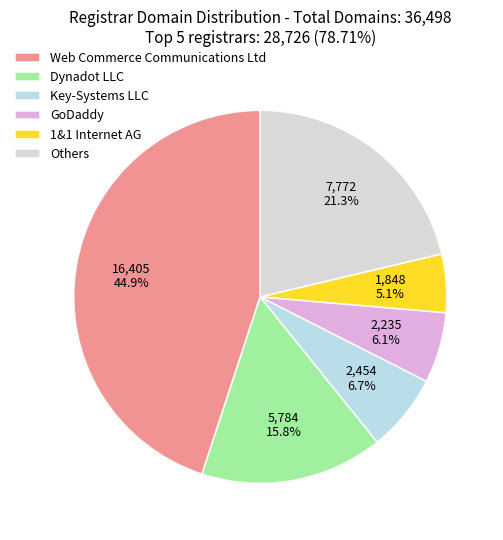

Rank the categories by value from highest to lowest.

Web Commerce Communications Ltd, Others, Dynadot LLC, Key-Systems LLC, GoDaddy, 1&1 Internet AG